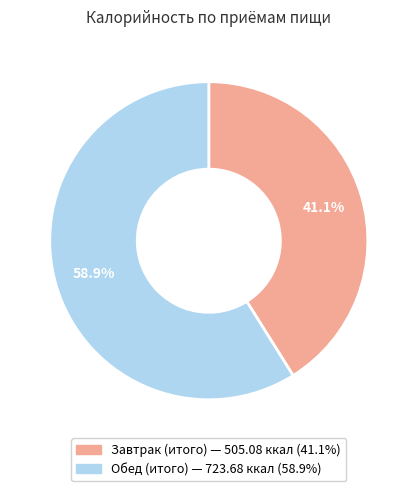

True or false: Завтрак (итого) accounts for 41% of the total.

True